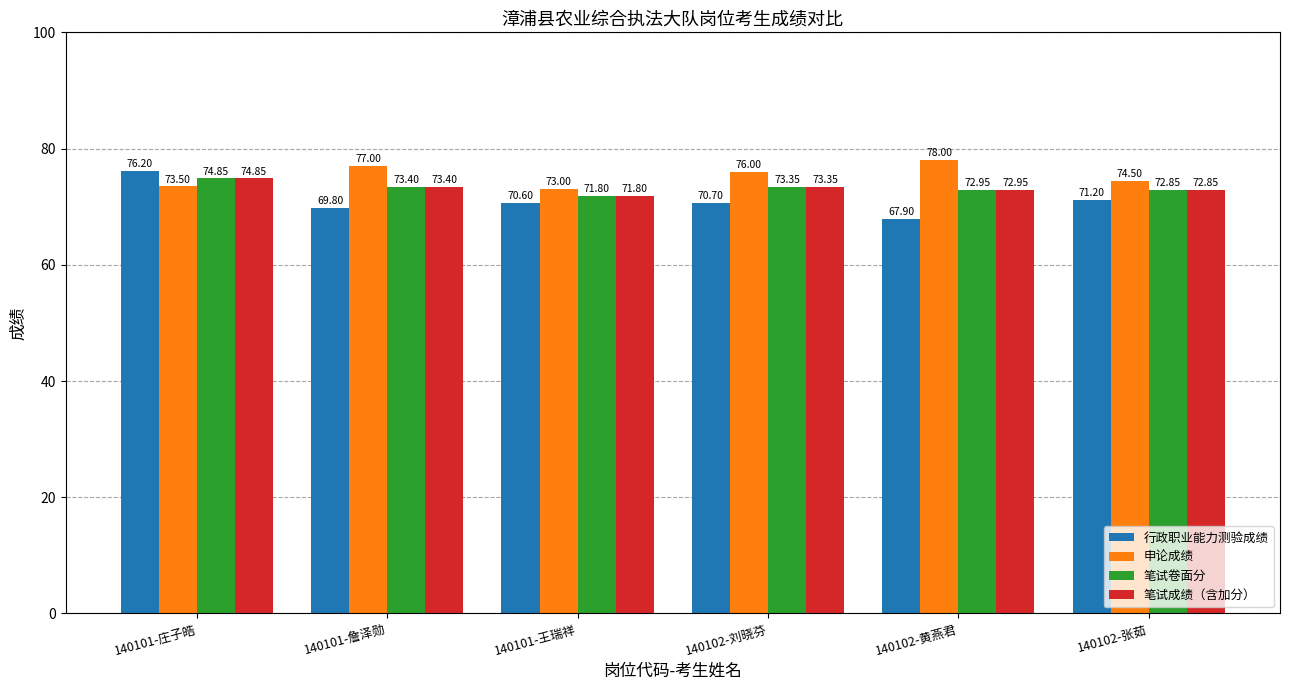

List the labels in order of 申论成绩 value, smallest first.

140101-王瑞祥, 140101-庄子皓, 140102-张茹, 140102-刘晓芬, 140101-詹泽勋, 140102-黄燕君